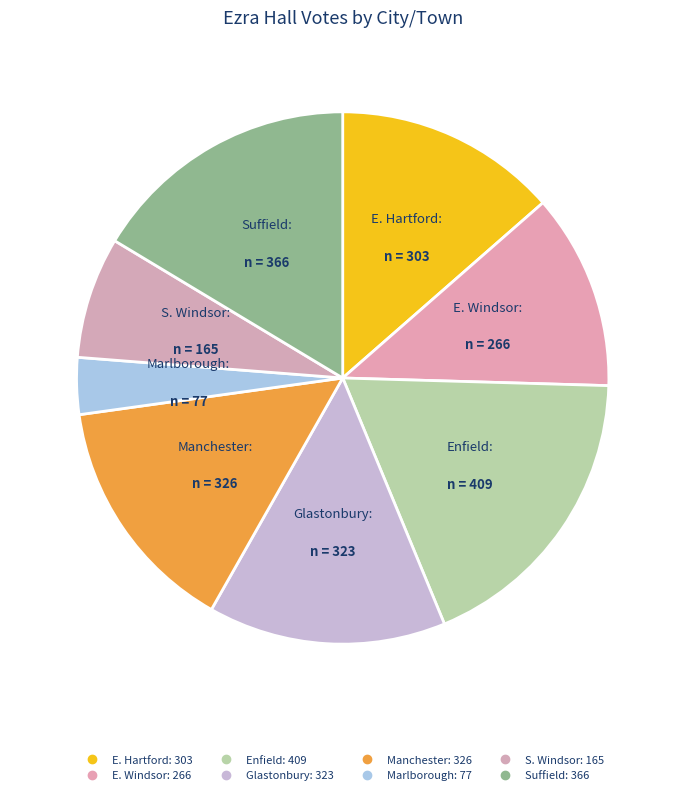

The S. Windsor slice represents 1% of the pie. True or false?

False